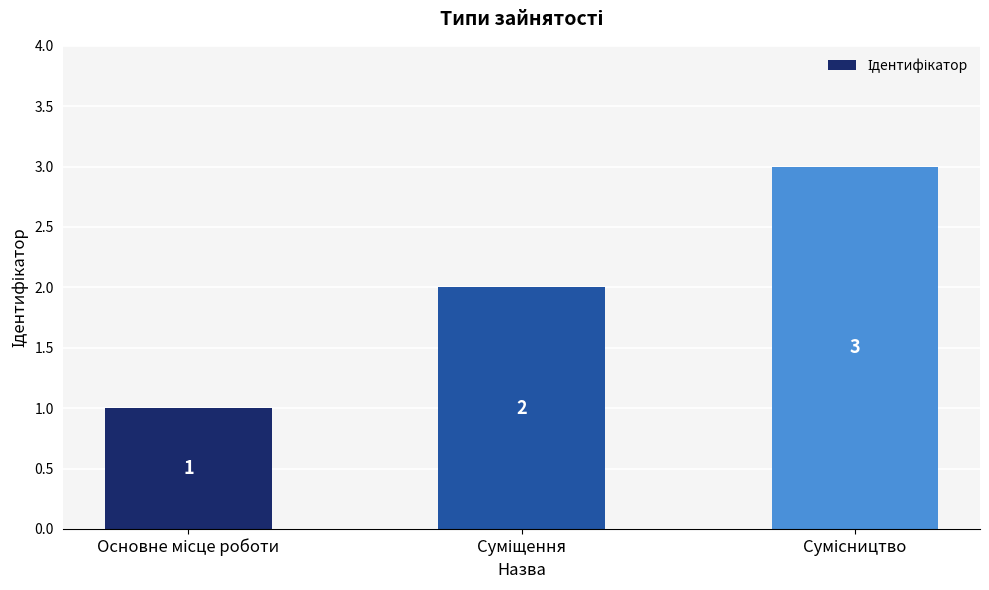

What is the value of the 1st bar from the left?

1